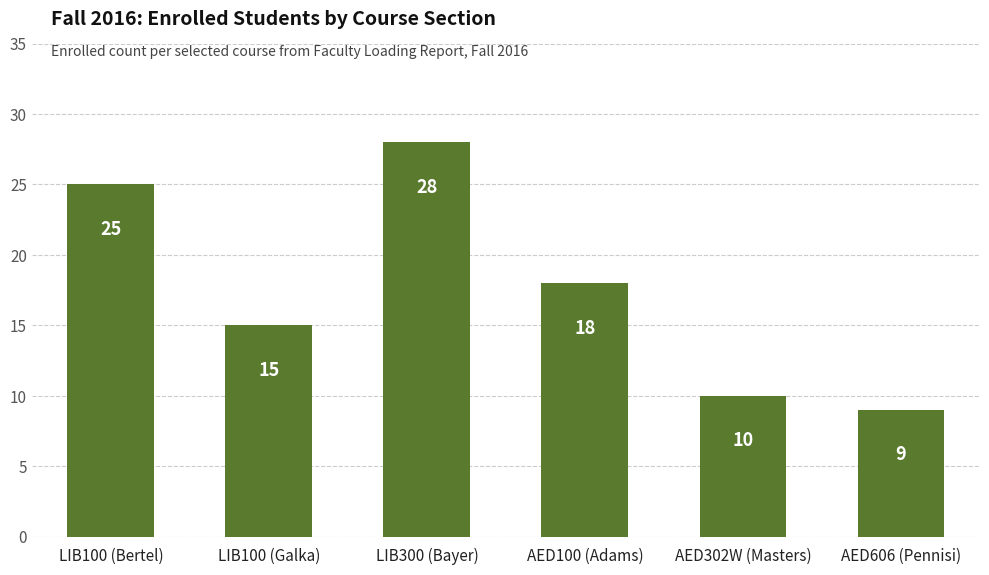

Approximately how many times larger is the value at LIB100 (Bertel) compared to LIB100 (Galka)?

1.7